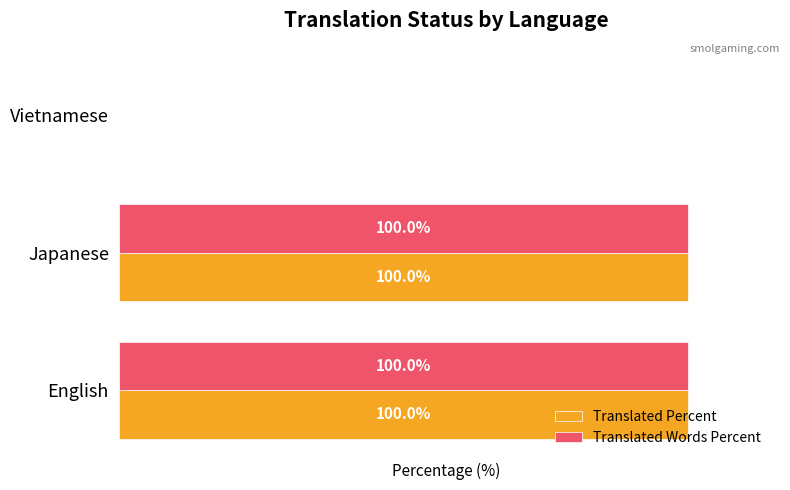

Rank the series by their maximum value, from lowest to highest.

Translated Percent, Translated Words Percent